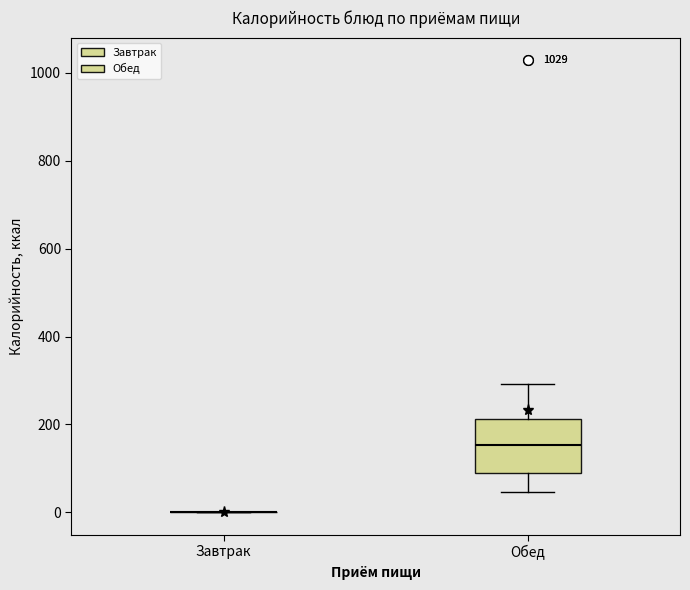

Reading left to right, read every box against the y-axis: the position of its median line, the range the box covers, and the ends of its whiskers. The values are not printed on the chart, so give them approximately, as read against the axis.

Завтрак: box collapsed to a line at 0, whiskers 0 to 0
Обед: median 160, box 80 to 220, whiskers 40 to 300